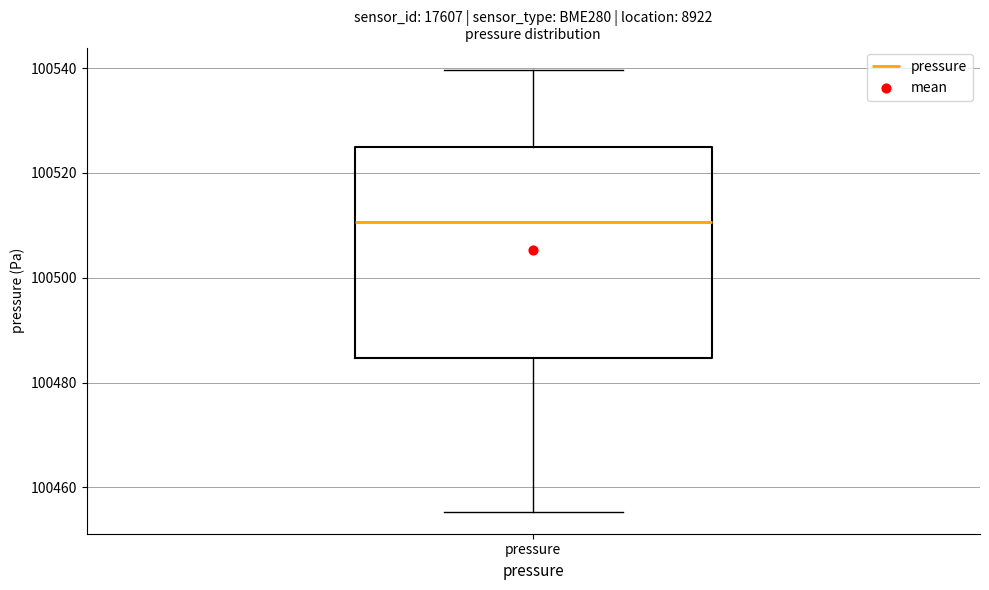

Transcribe this box plot: give where the median line is, the range the box spans, and where the two whiskers end, as read against the y-axis. The values are not printed on the chart, so give them approximately, as read against the axis.

median 100510, box 100484 to 100524, whiskers 100456 to 100540